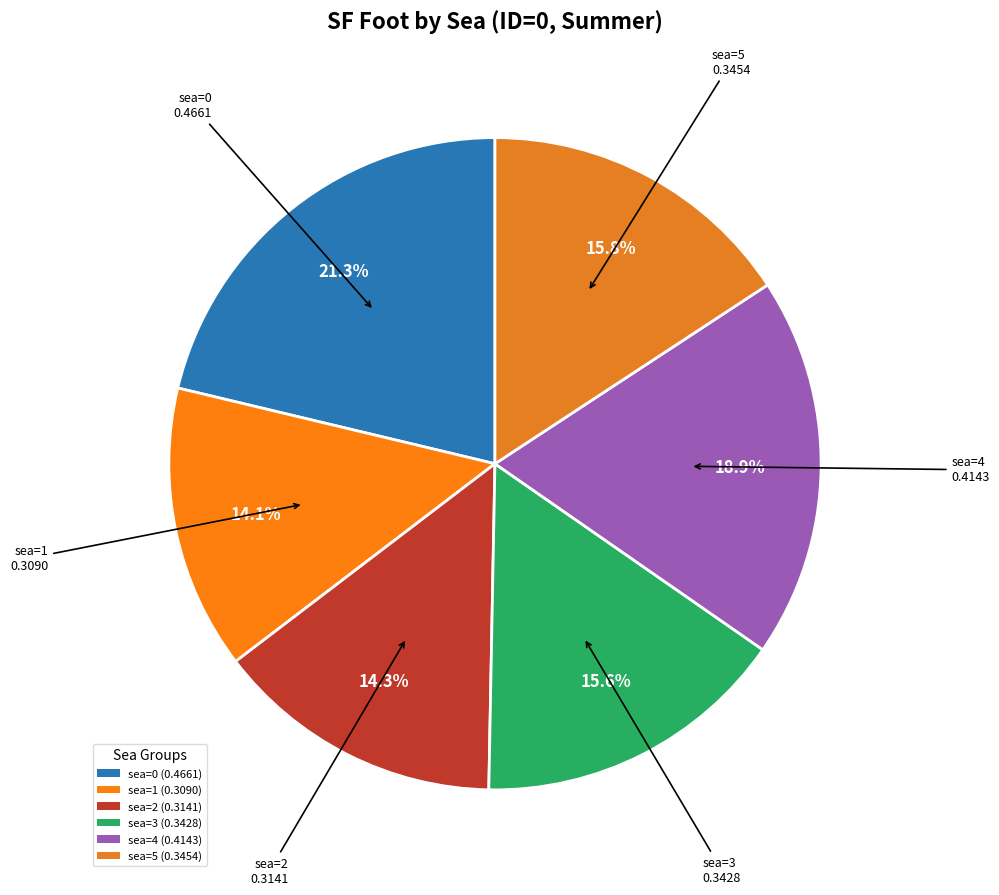

How many slices are in this pie chart?

6